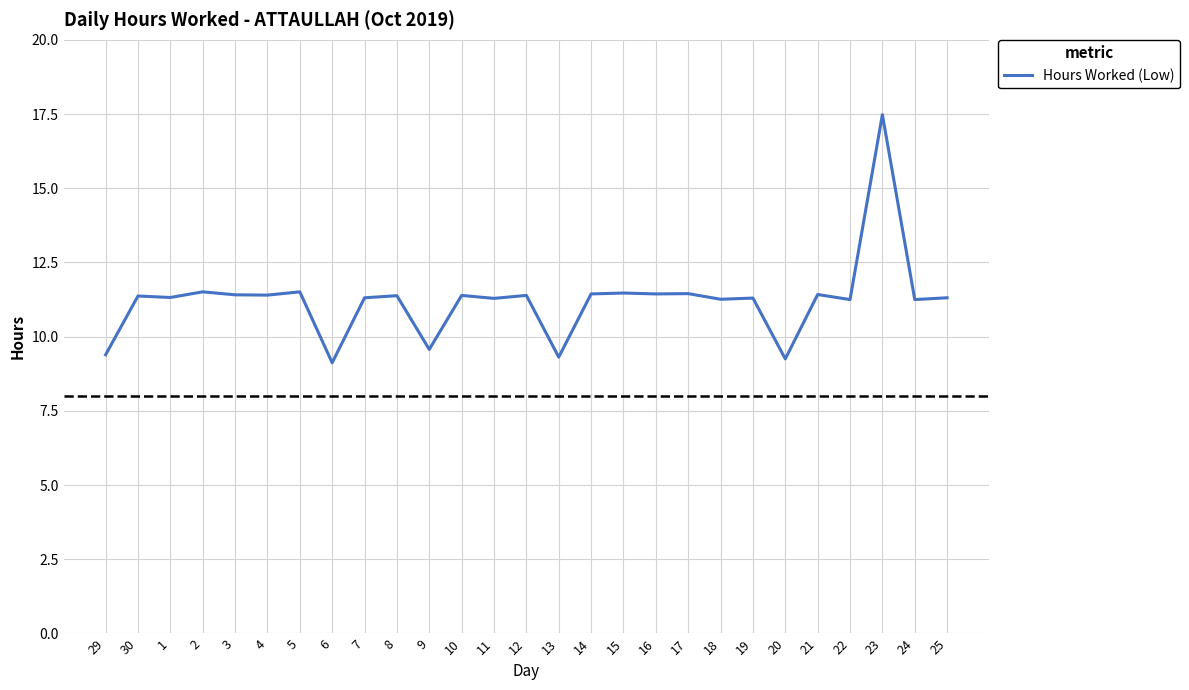

What is the greatest value displayed?

17.5